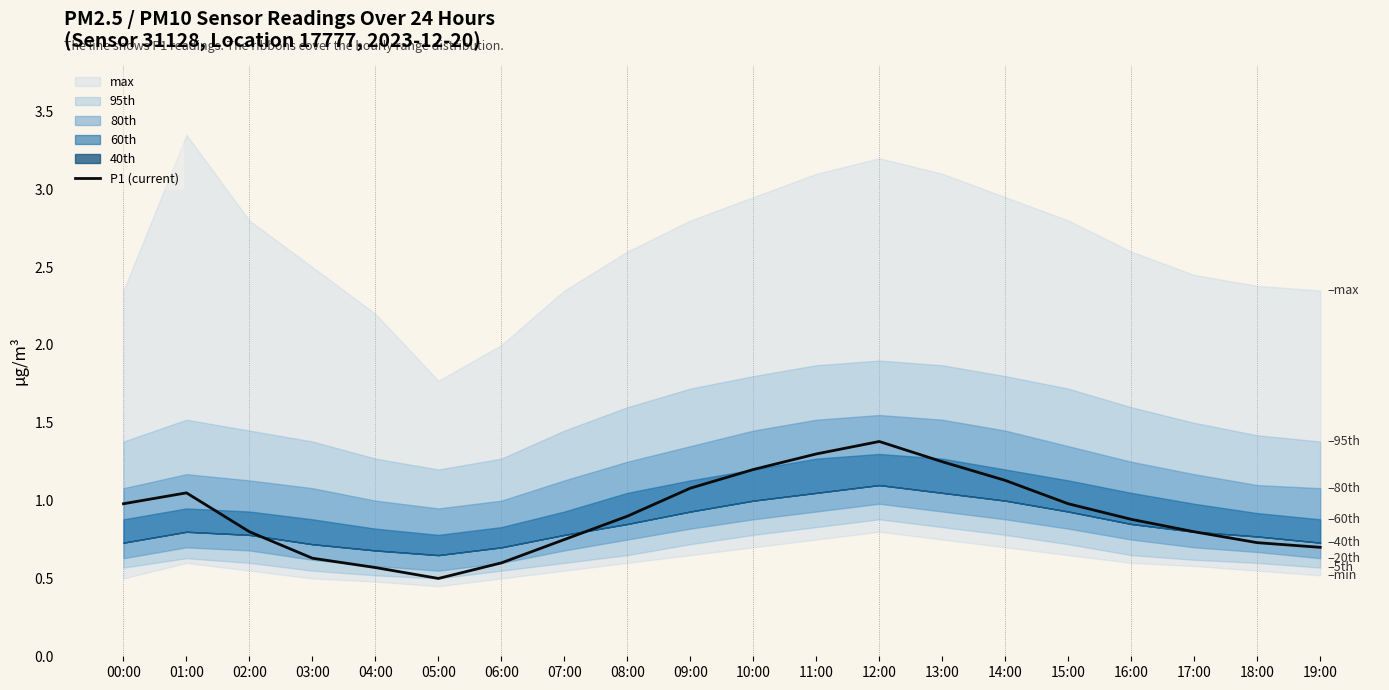

What is the maximum value shown in the chart?

1.4